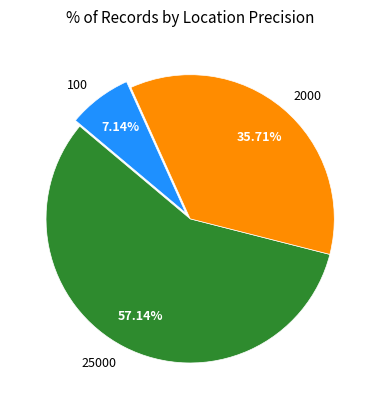

Which has a higher value, 25000 or 2000?

25000